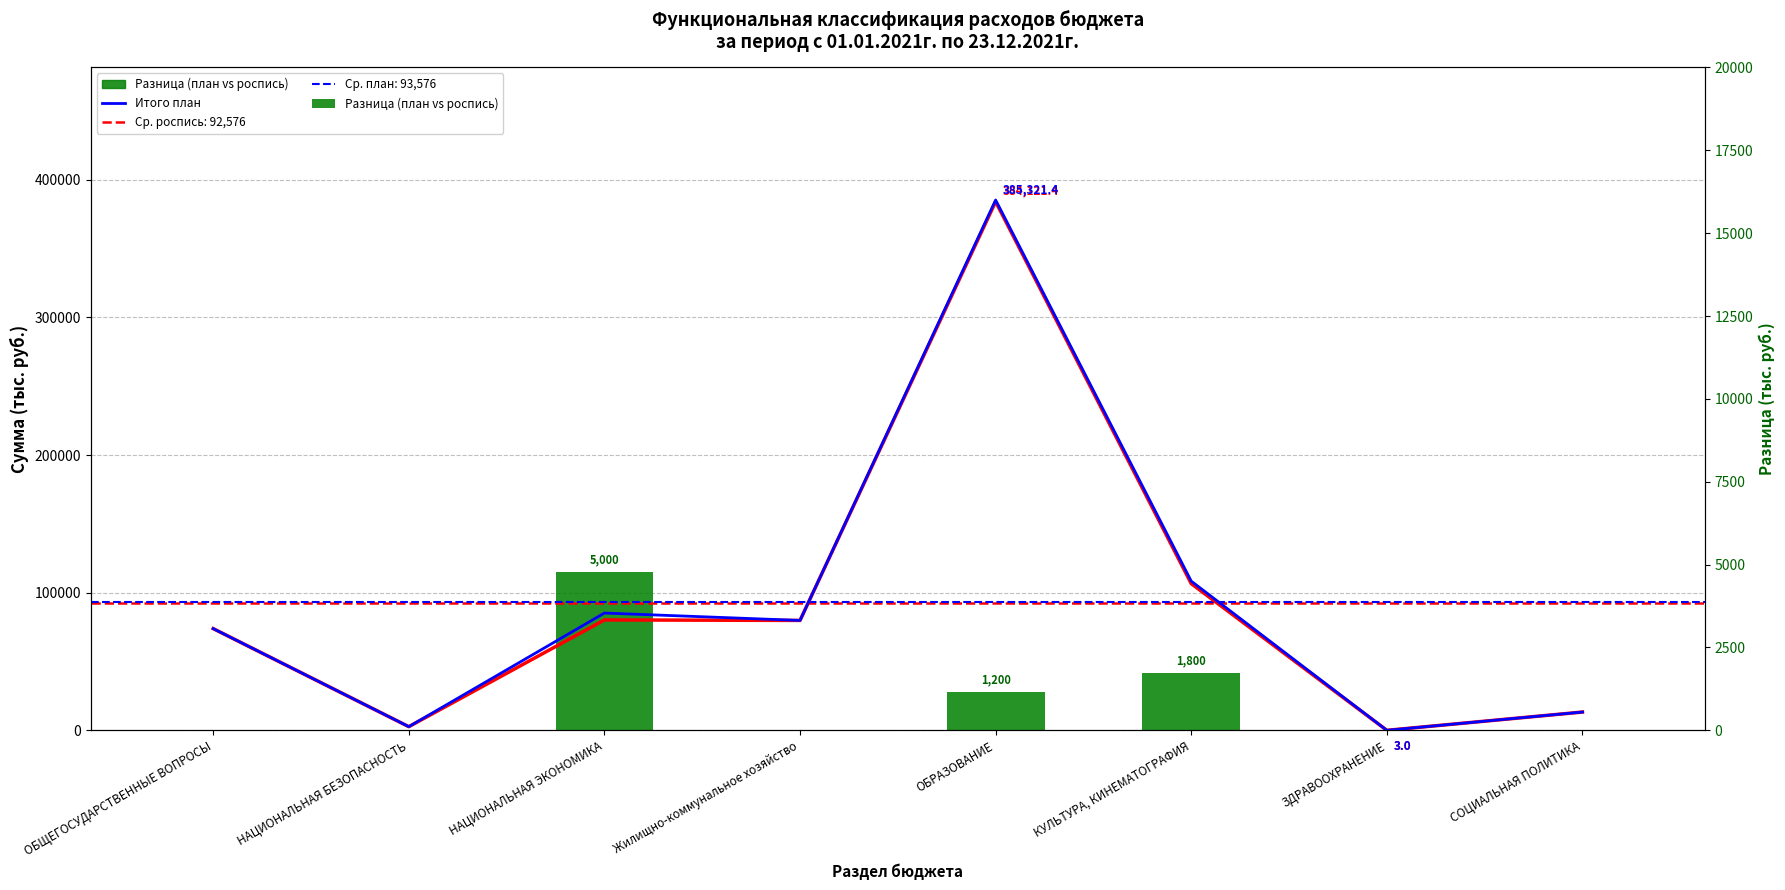

At which label does Разница (план vs роспись) reach its minimum?

ОБЩЕГОСУДАРСТВЕННЫЕ ВОПРОСЫ